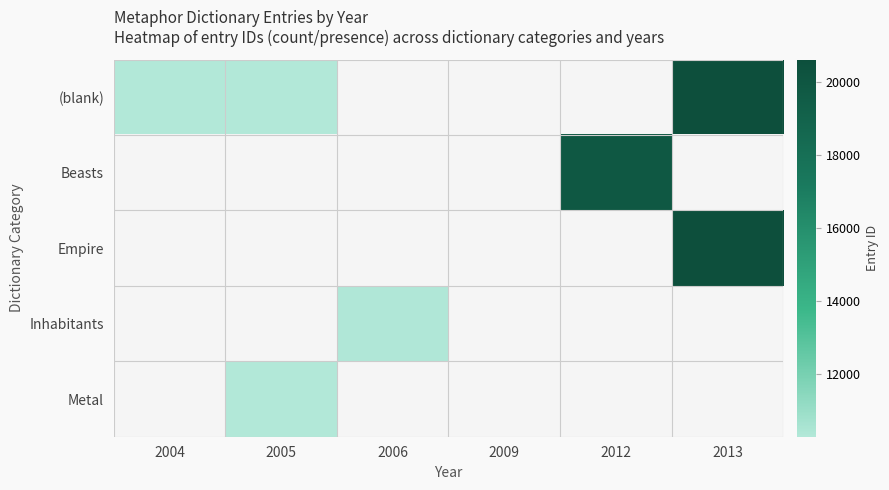

Between 2006 and 2012, which is larger?

2012